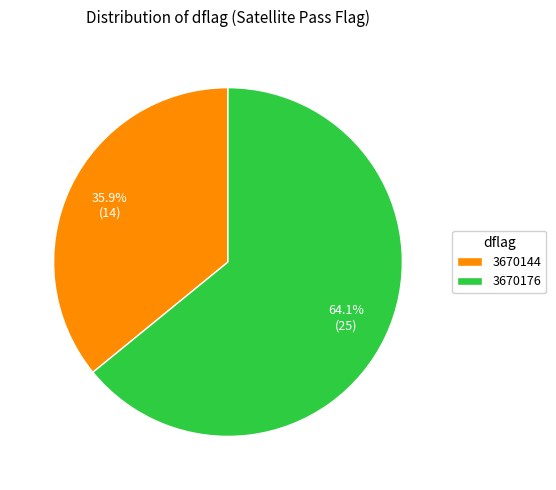

Rank the categories by value from lowest to highest.

3670144, 3670176